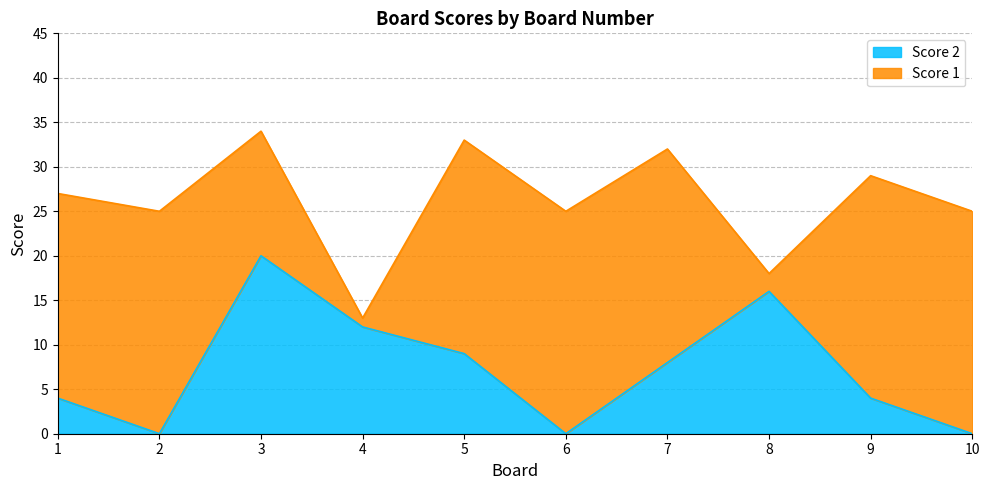

What is the value of the 3rd point from the left?

20